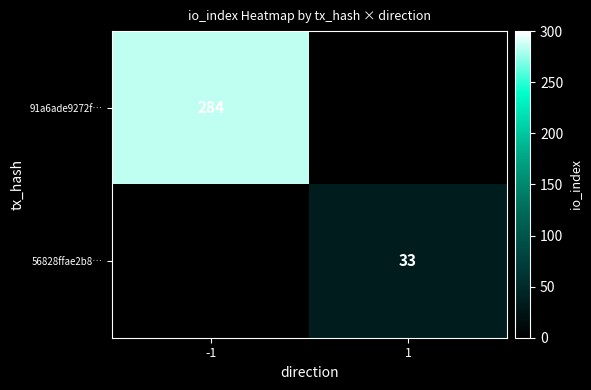

Is it true that 91a6ade9272f… equals 411 at -1?

False